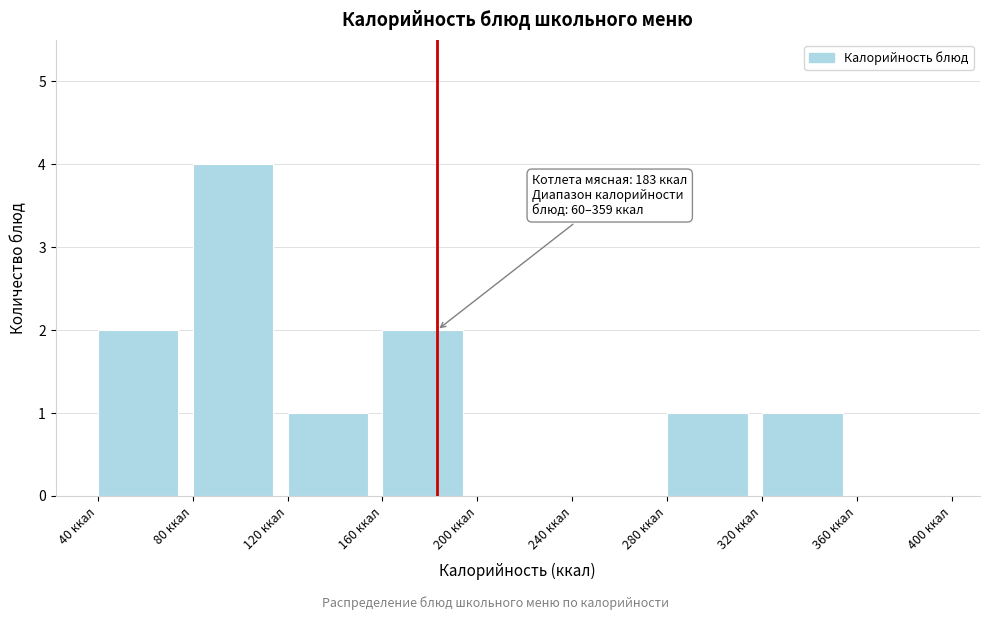

Which range on the x-axis has the tallest bar?

80 to 120